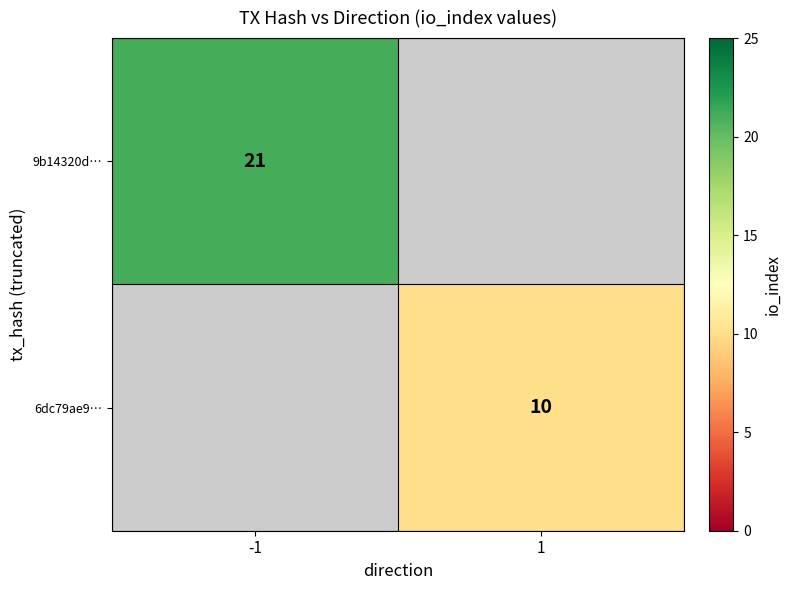

Is it true that 6dc79ae9… equals 10 at 1?

True